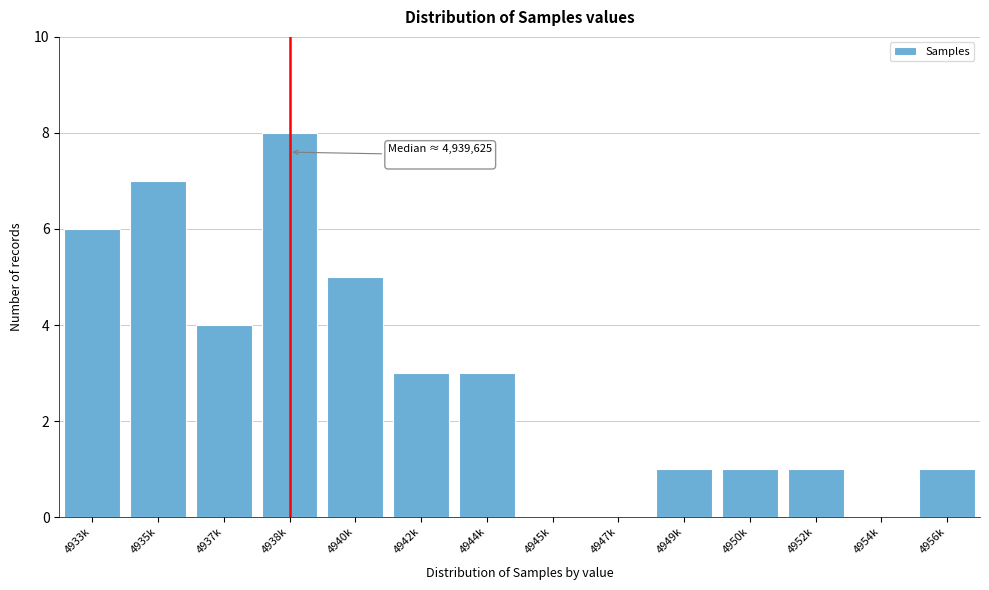

Reading left to right, extract all data points from this chart.

4933k=6	4935k=7	4937k=4	4938k=8	4940k=5	4942k=3	4944k=3	4945k=0	4947k=0	4949k=1	4950k=1	4952k=1	4954k=0	4956k=1